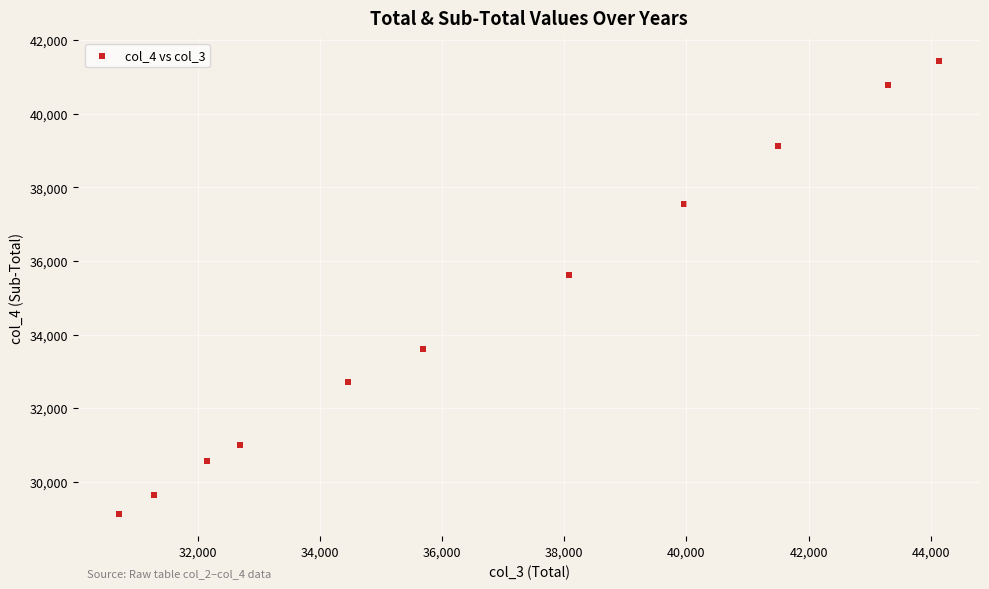

What Y value in the scatter plot is closest to 35290?

35616